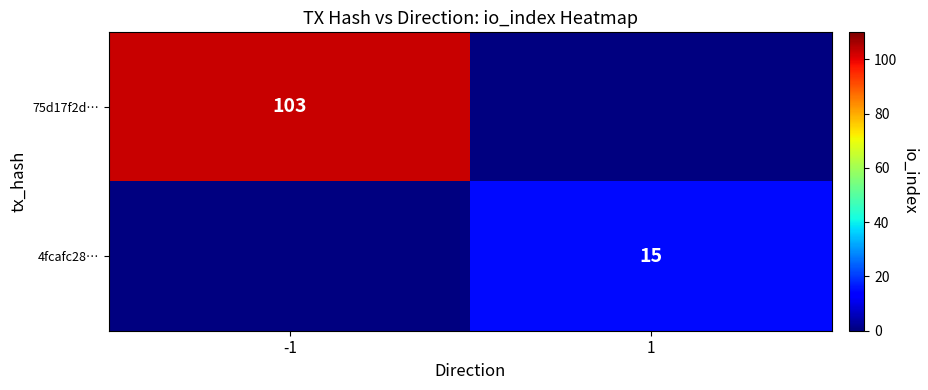

True or false: 75d17f2d… has a value of 150 at -1.

False